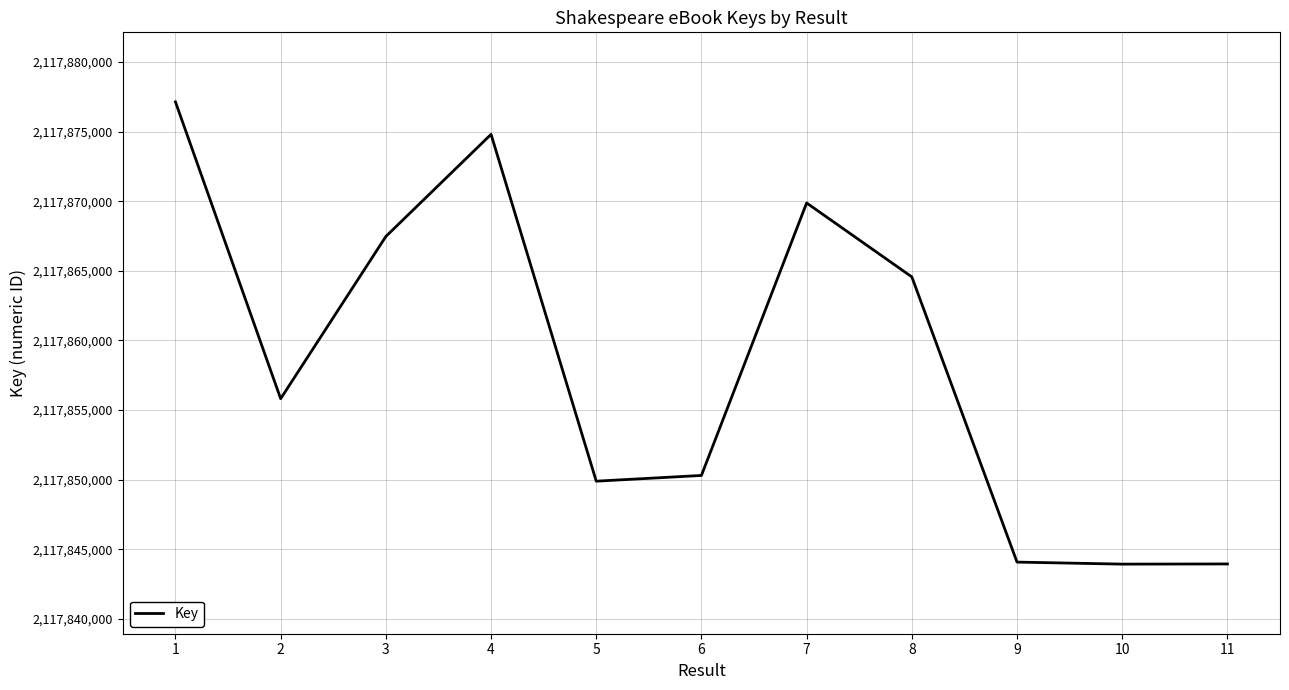

How many lines are shown in the chart?

1